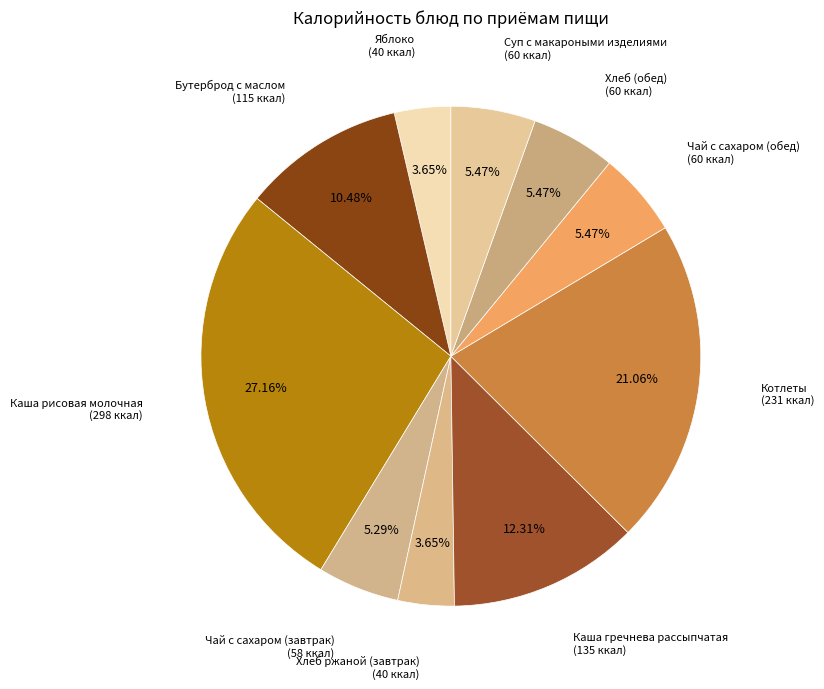

Count the number of slices in the pie.

10